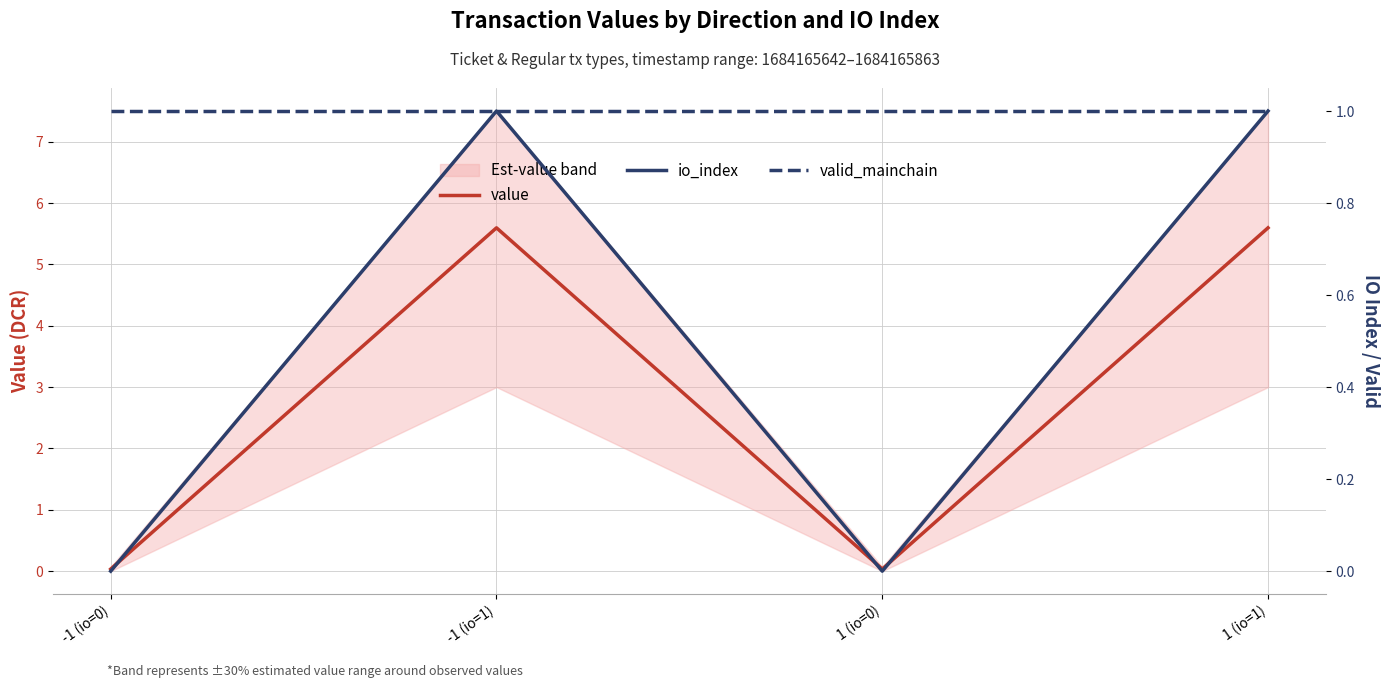

What is the label of the 1st point from the right?

1 (io=1)